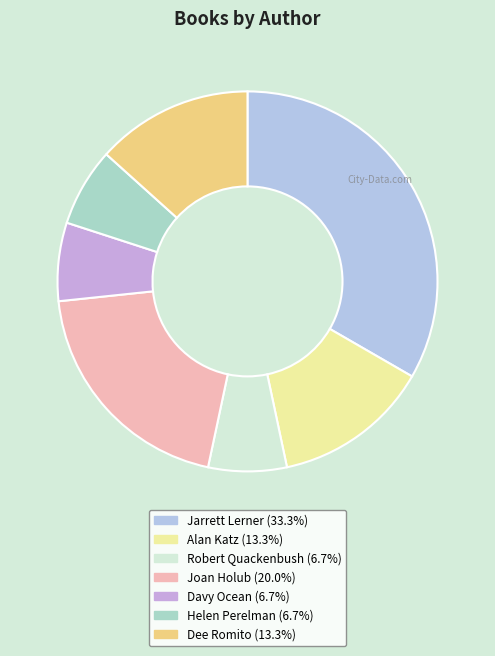

How many segments does this pie chart have?

7